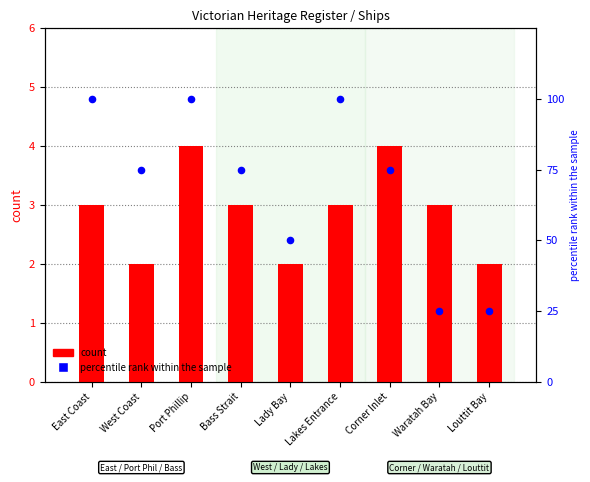

Which series reaches the maximum Y coordinate?

percentile rank within the sample